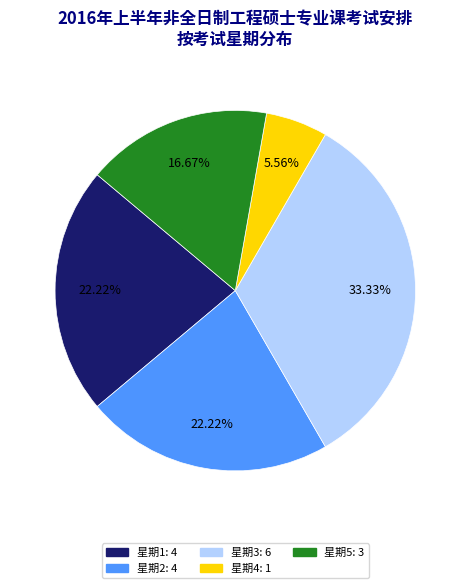

To the nearest percent, what portion does 星期1 represent?

22%